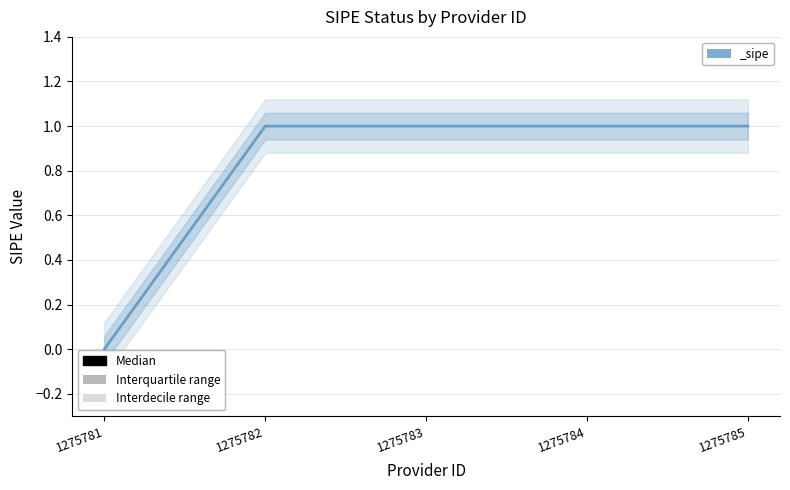

Reading left to right, what are all the values shown in this chart?

1275781=0	1275782=1	1275783=1	1275784=1	1275785=1